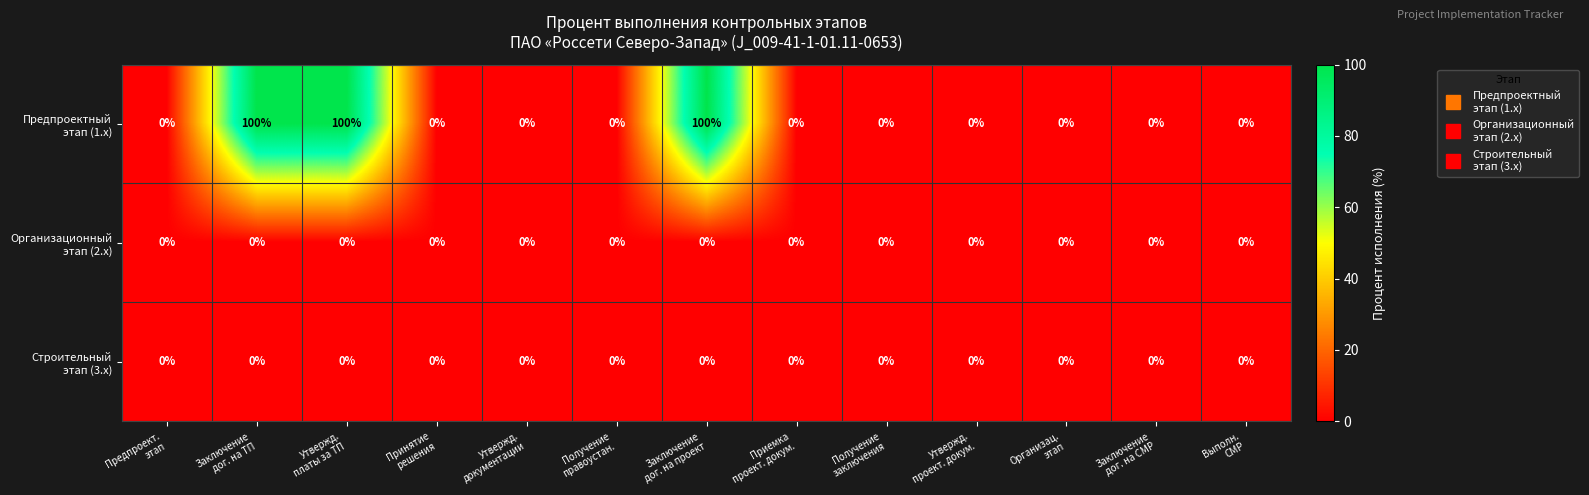

What is the greatest value displayed?

100